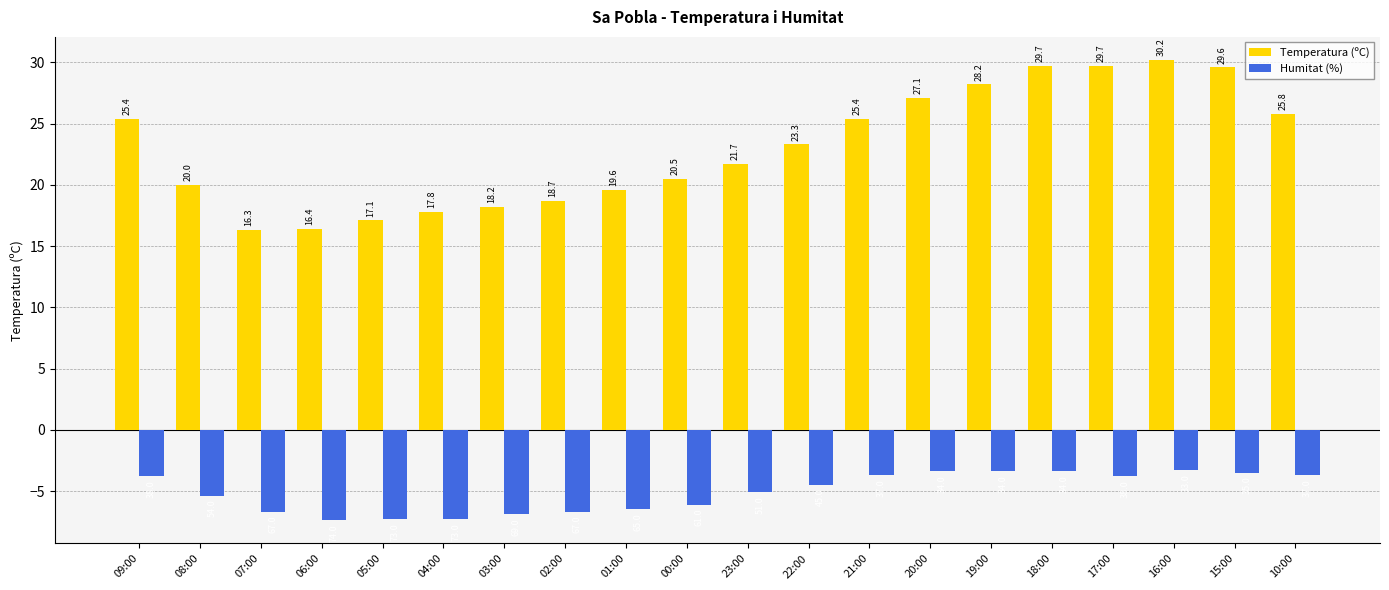

Count the number of categories in the chart.

20